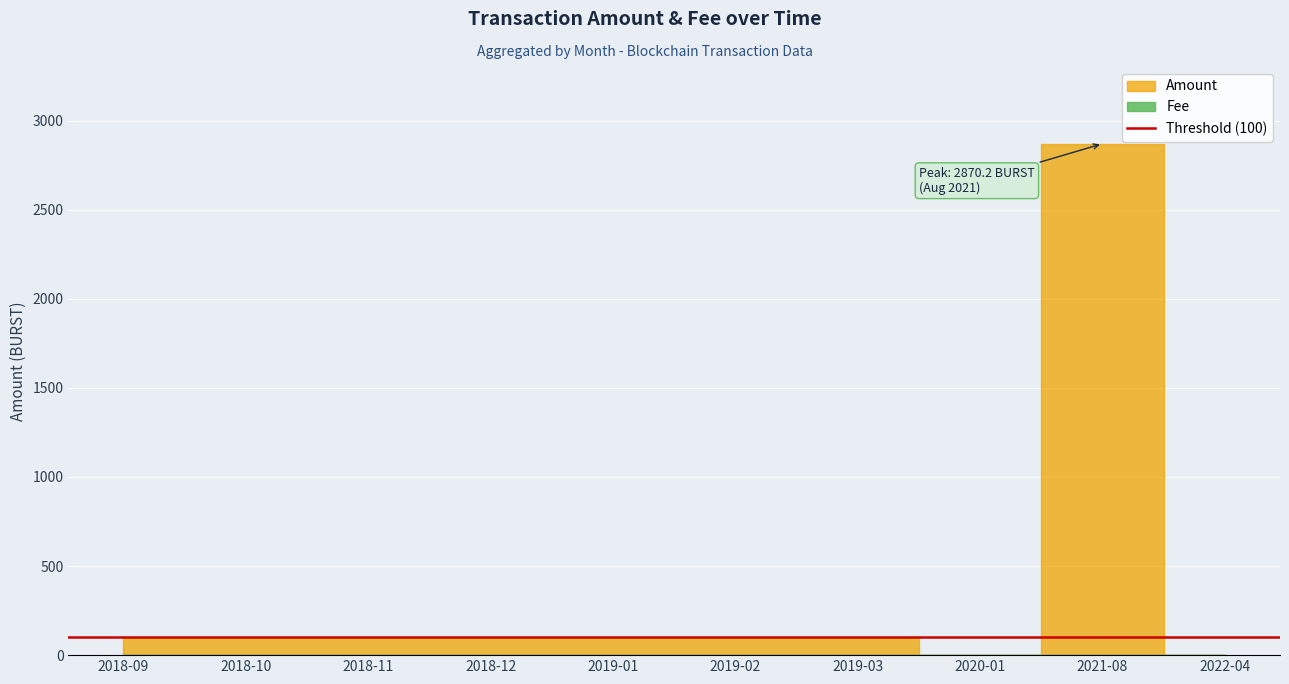

At which category is the sum across all series the highest?

2021-08